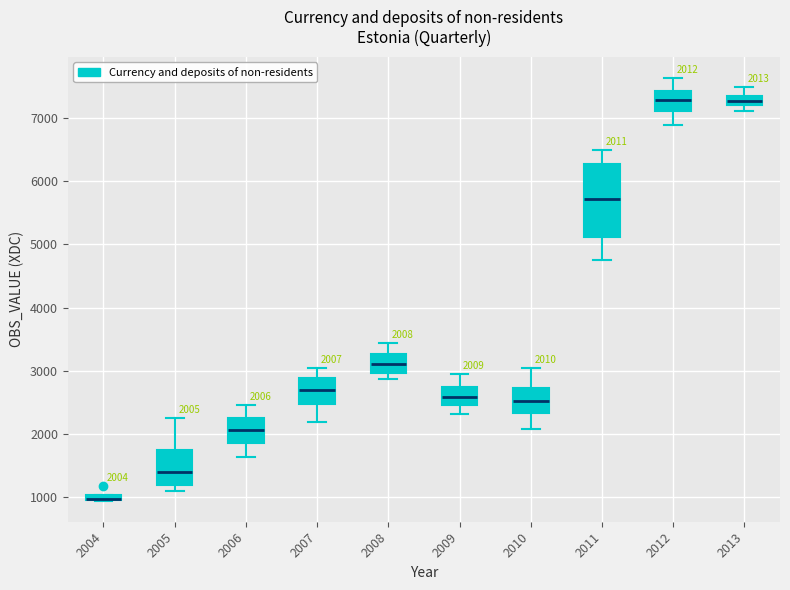

Which box is the tallest, from its lower edge to its upper edge?

2011